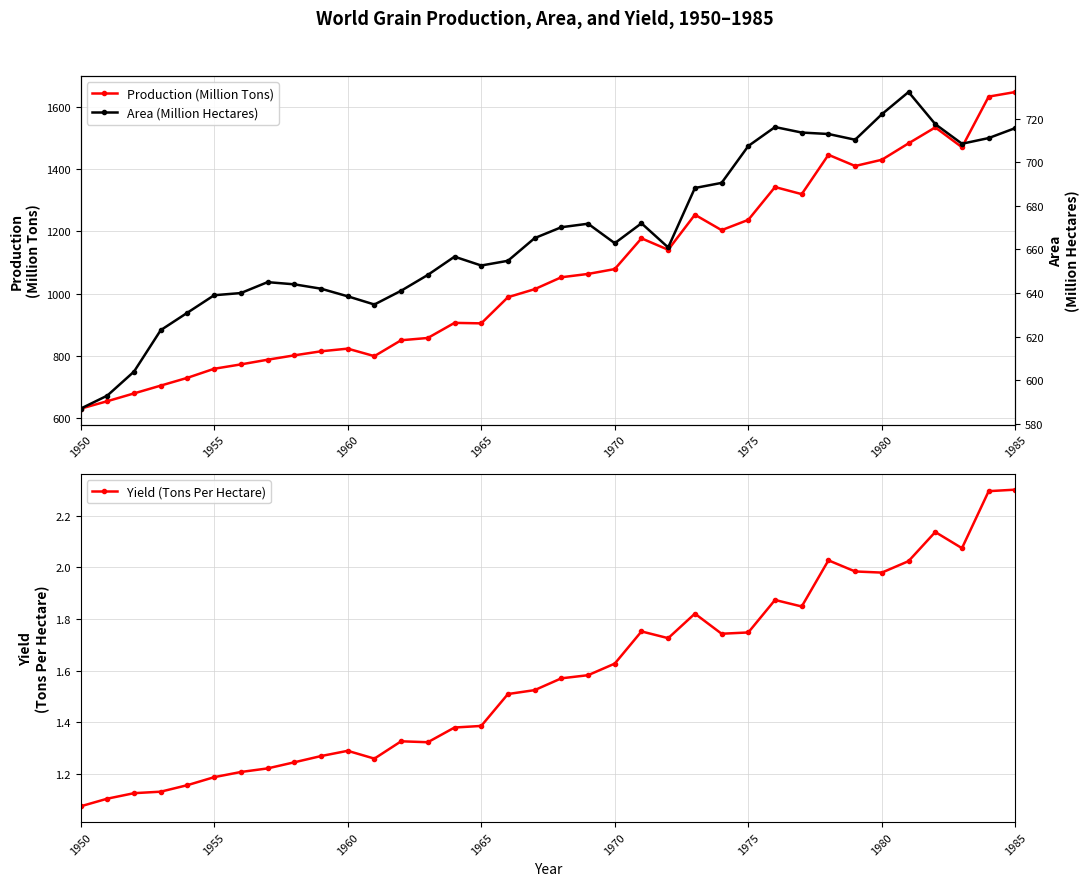

At how many categories does at least one series exceed 800?

27